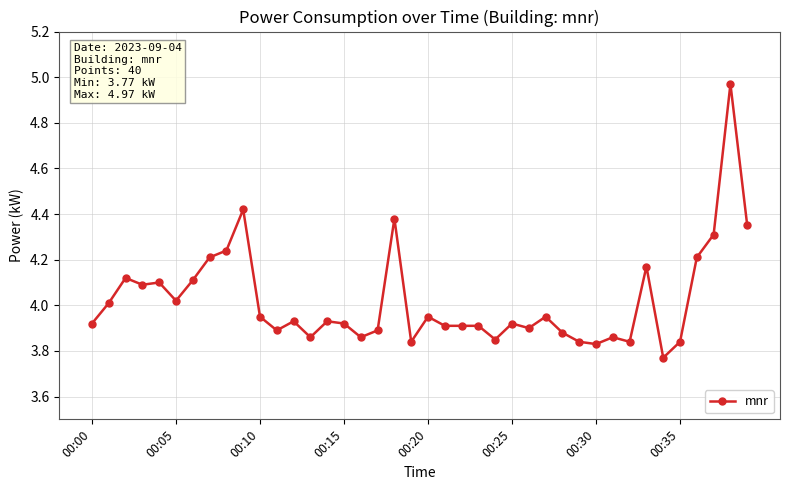

What is the difference between the maximum and minimum values?

1.2